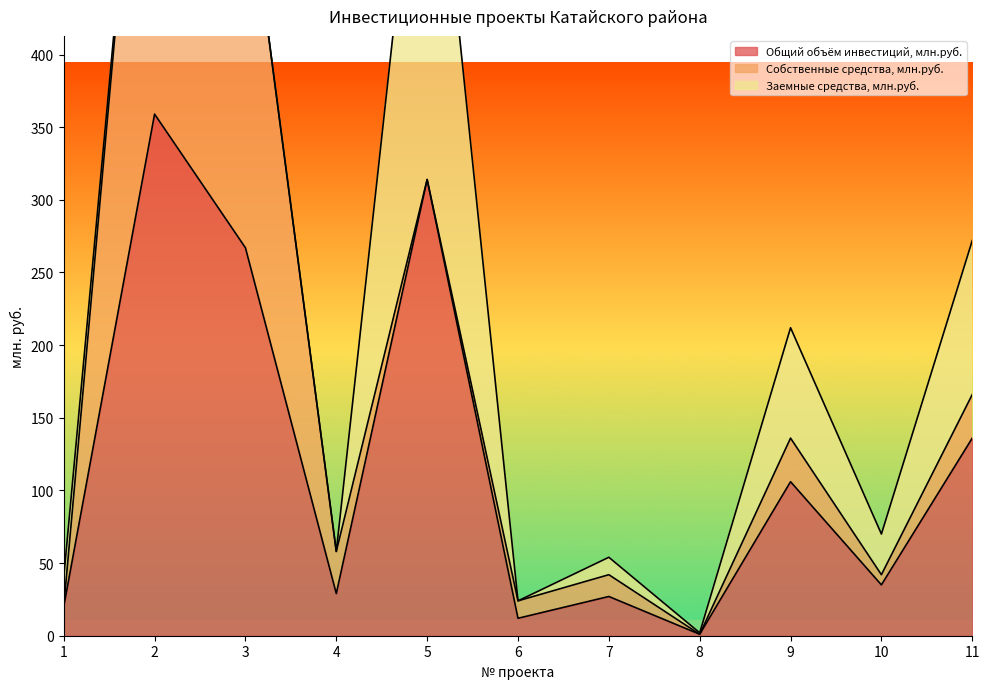

How many distinct data groups are displayed?

3